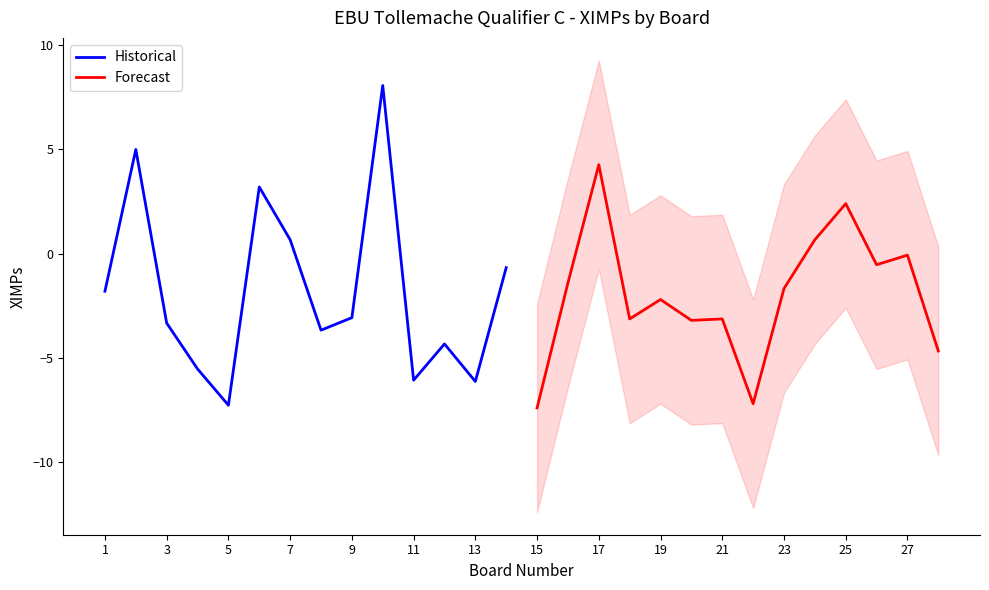

What is the lowest value of the Historical series?

-7.3